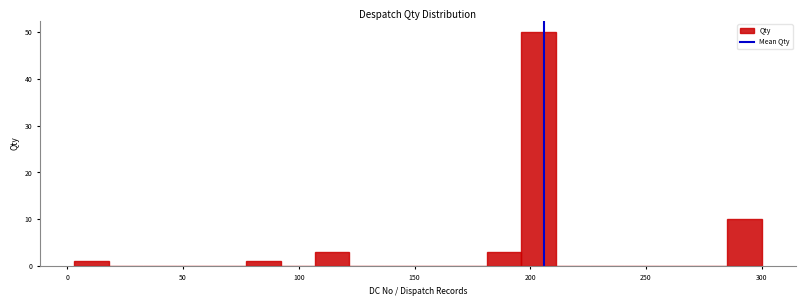

Around what value on the x-axis is the tallest bar? Give the approximate position of its centre, as read against the axis.

205